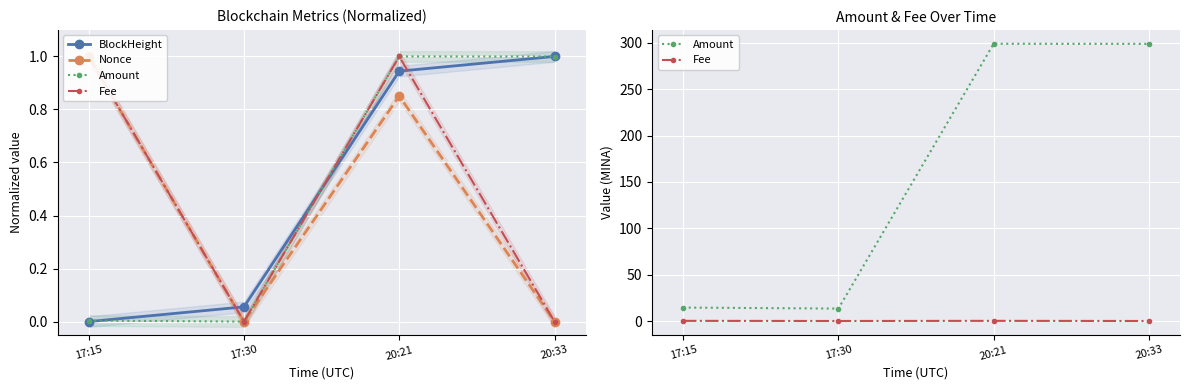

Between 20:21 and 20:33, which series saw the biggest shift?

Nonce